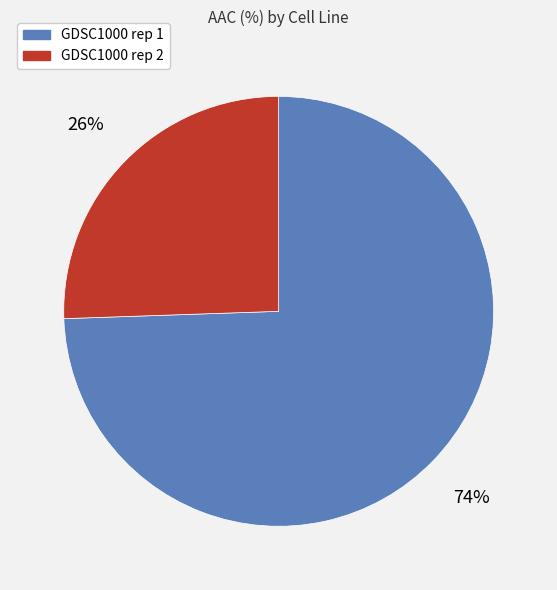

True or false: GDSC1000 rep 2 accounts for 26% of the total.

True